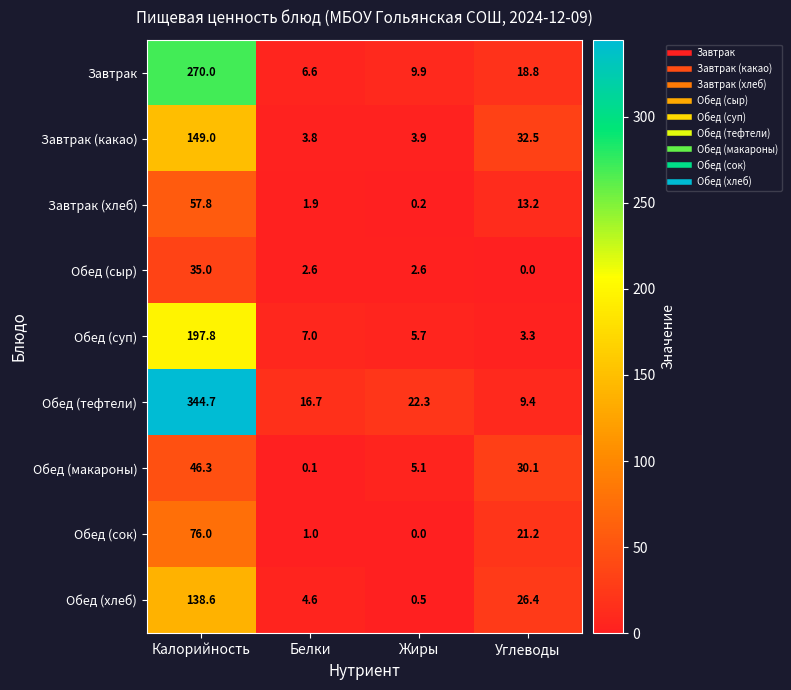

Read the Обед (сок) value at Белки.

1.0